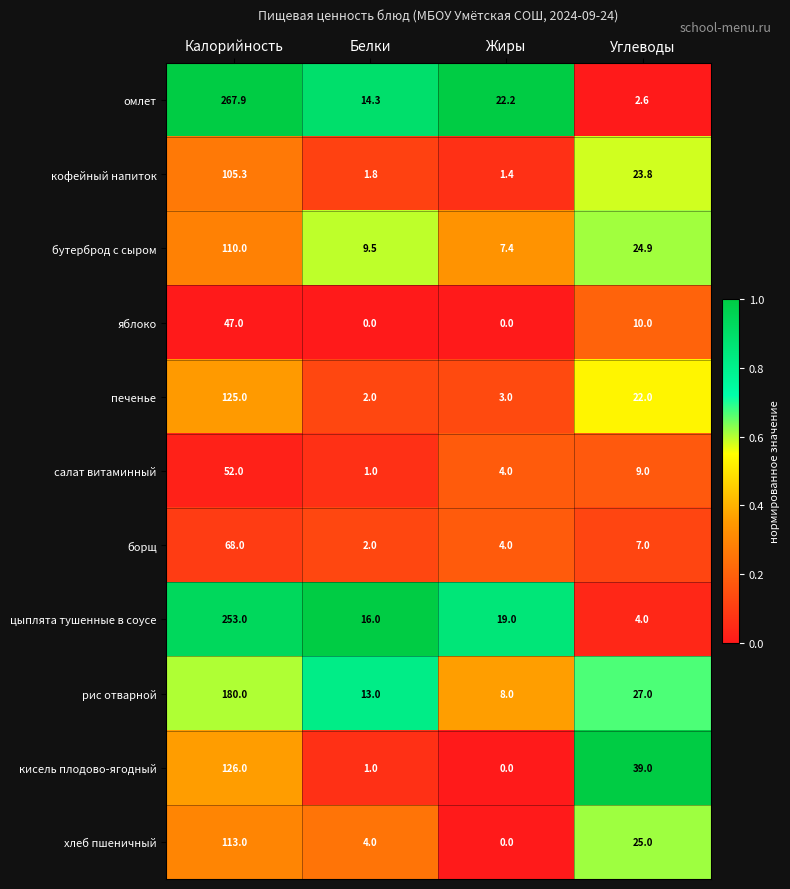

Where does the кофейный напиток series first go above 23?

Калорийность